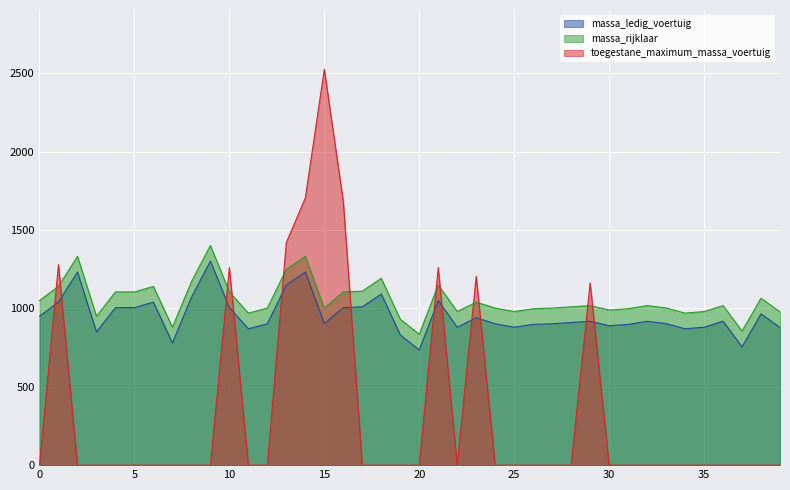

What is the average value of the massa_rijklaar series?

1054